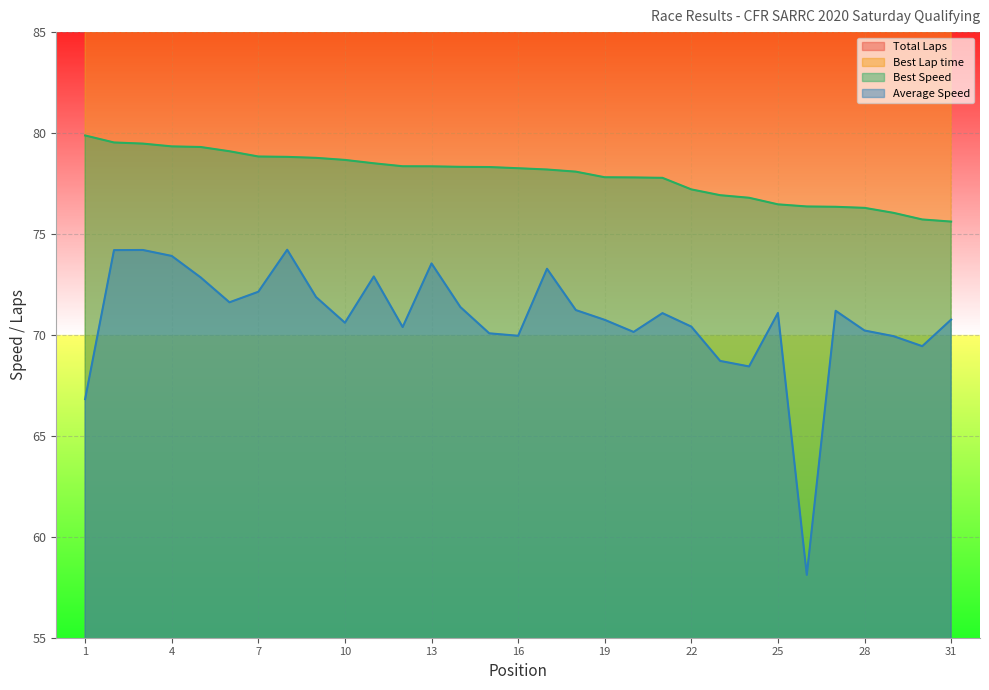

True or false: Best Lap time and Best Speed intersect in this chart.

False